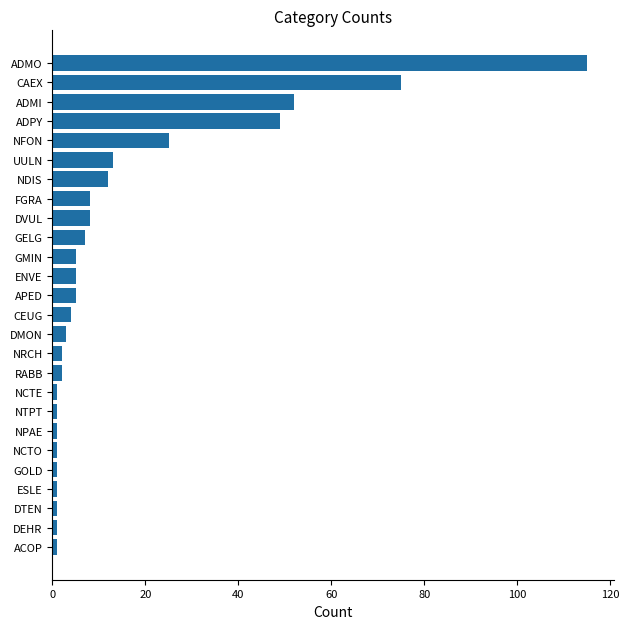

The value at ENVE is 5. True or false?

True